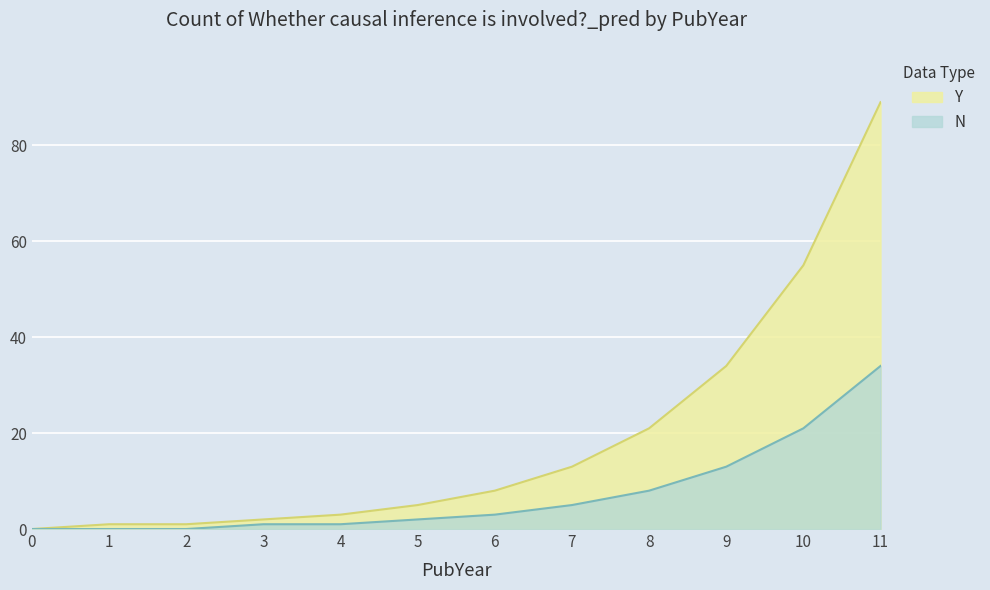

True or false: b and a cross at least once.

False